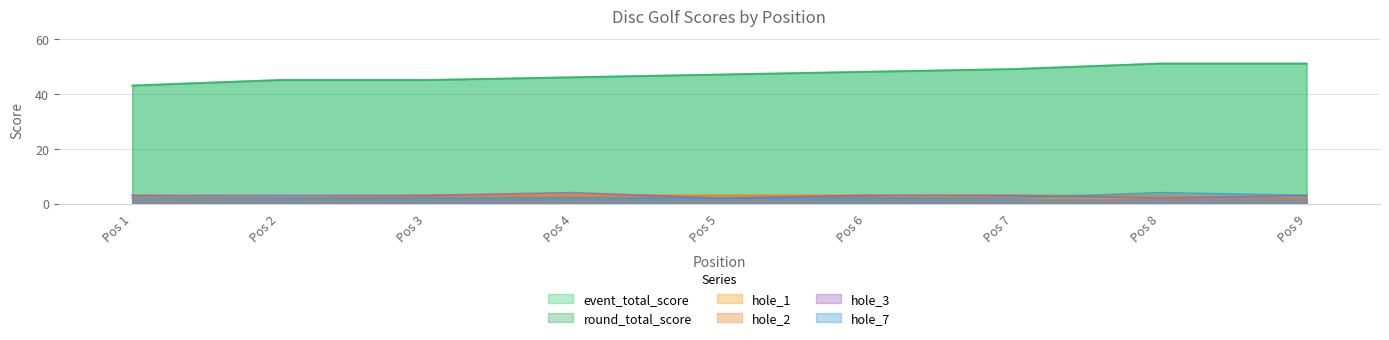

Is it true that event_total_score equals 62 at Pos 2?

False